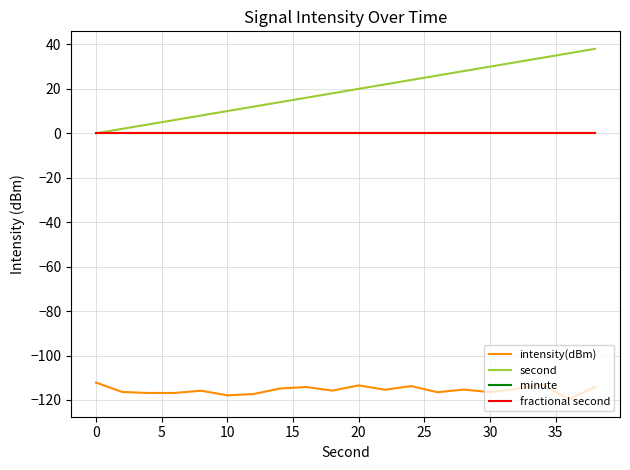

Does the chart display data point markers on the line(s)?

No